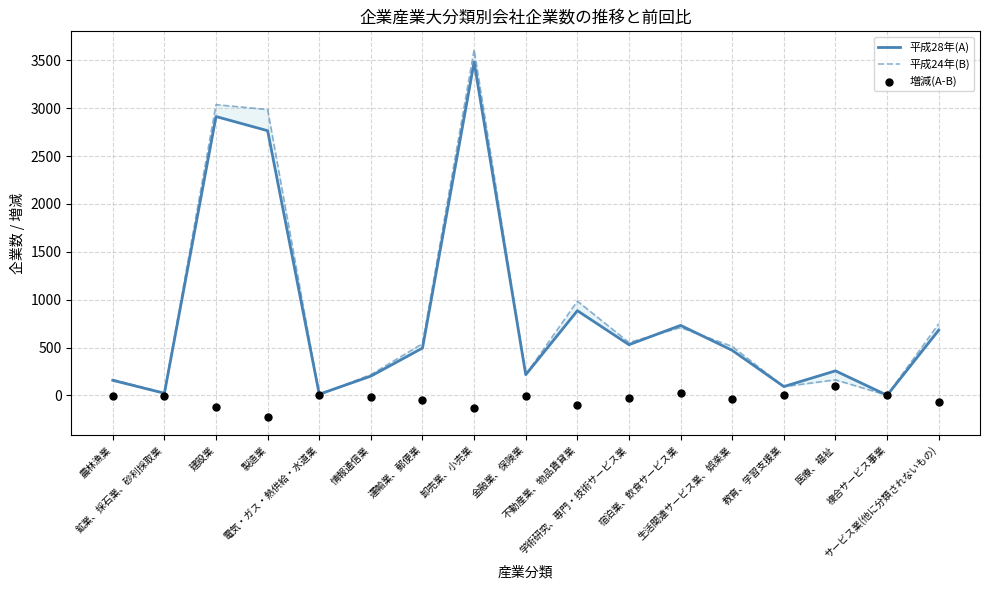

Which series has the widest spread of Y values?

平成24年(B)